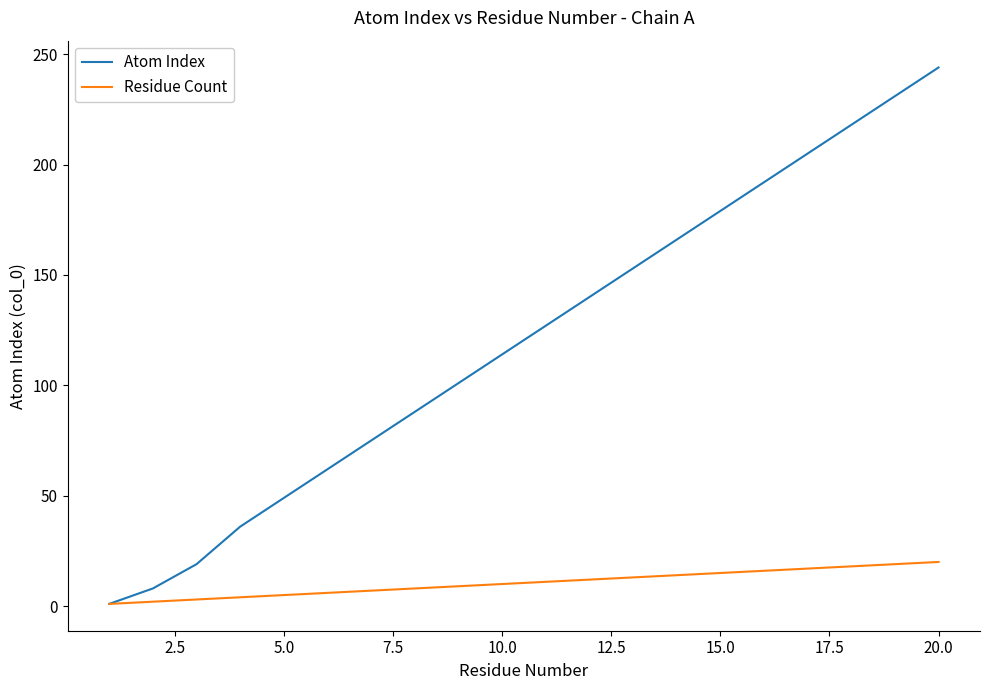

Which series has the widest spread of values?

Atom Index